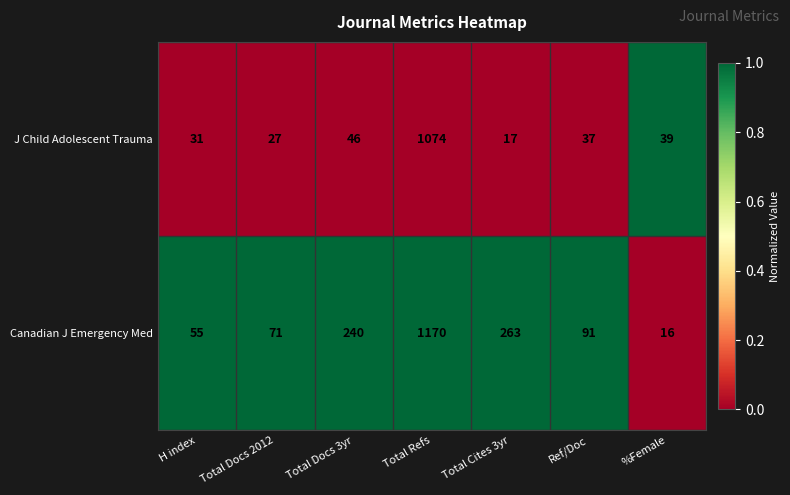

What is the average value of the Canadian J Emergency Med series?

272